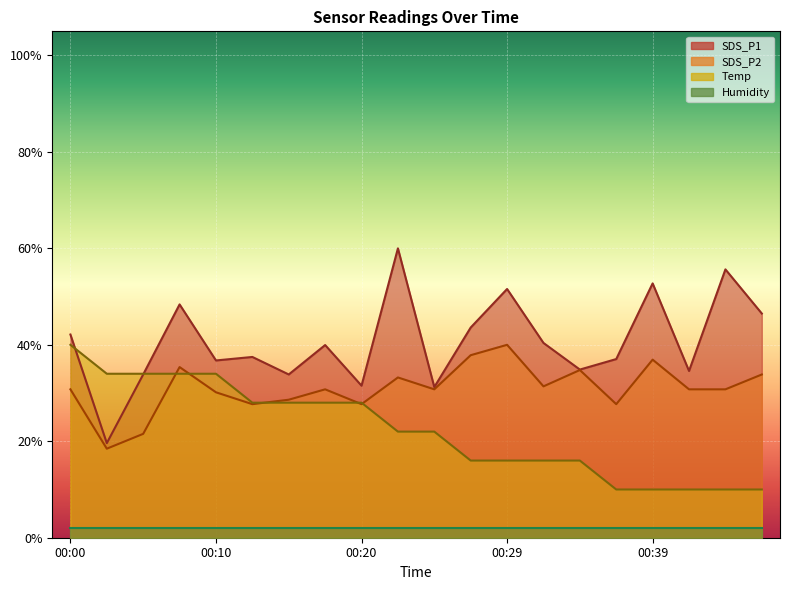

Where is the first local minimum for SDS_P1?

00:03